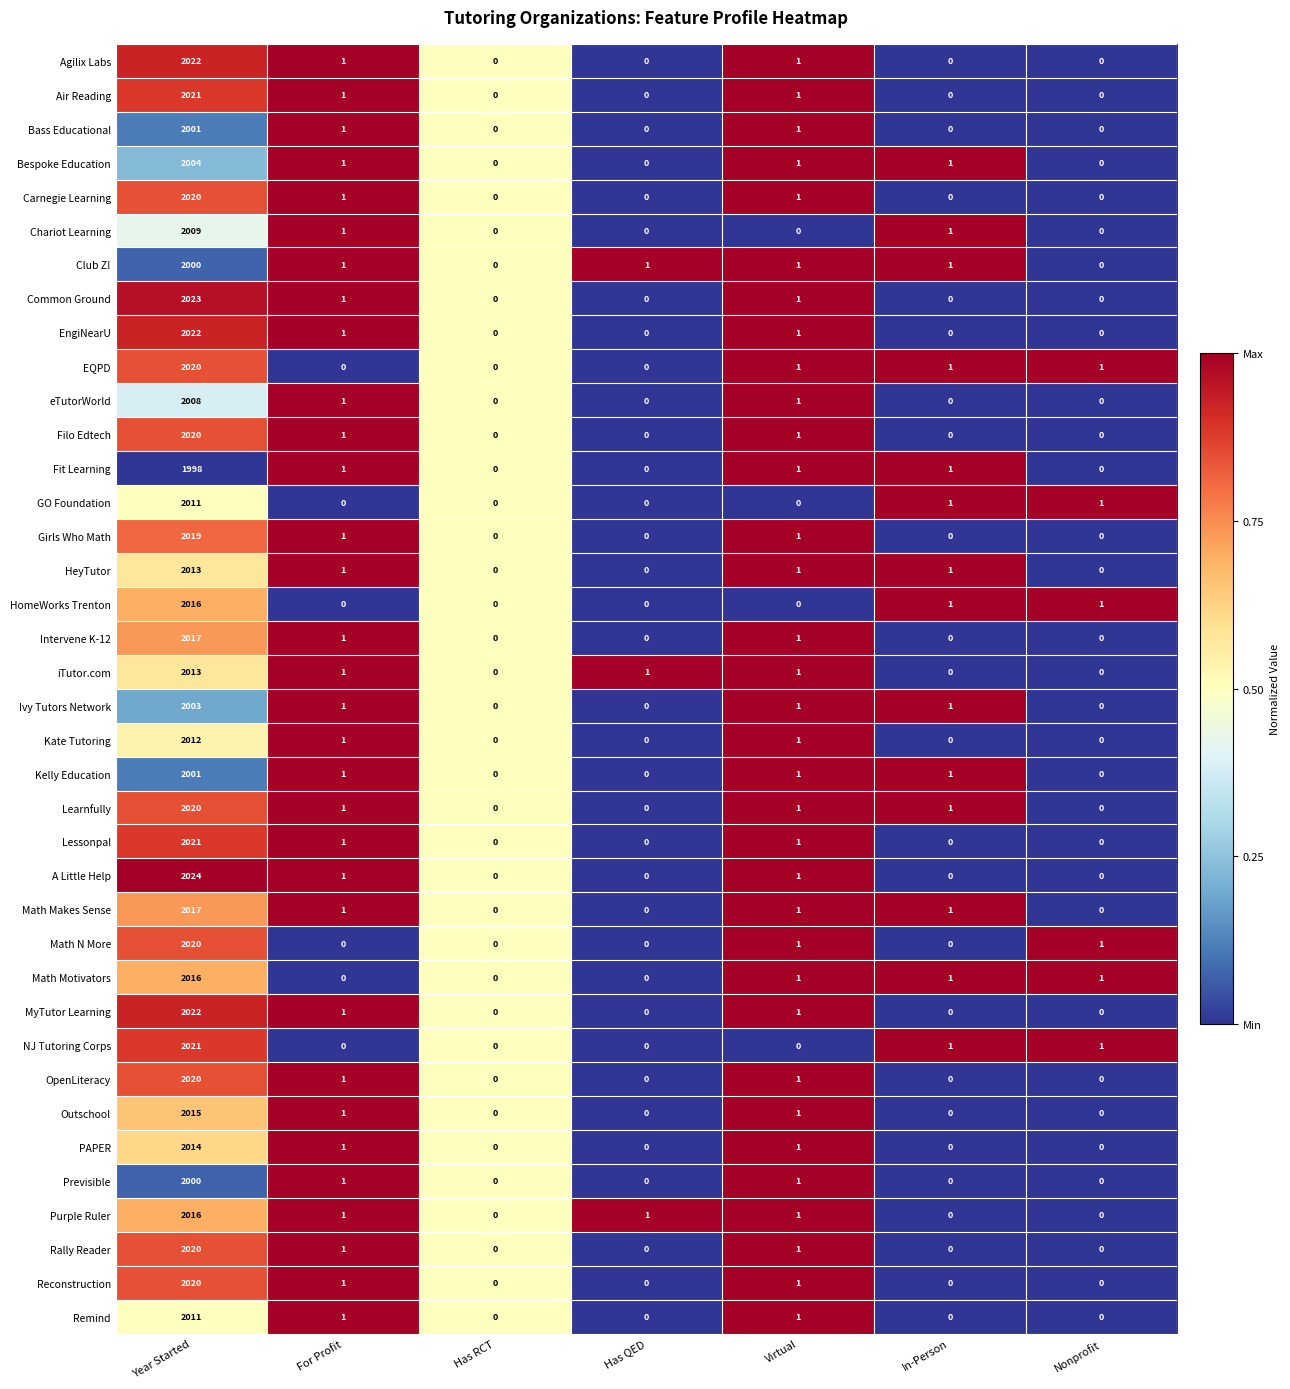

What is the difference between the maximum and minimum values in the NJ Tutoring Corps series?

2021